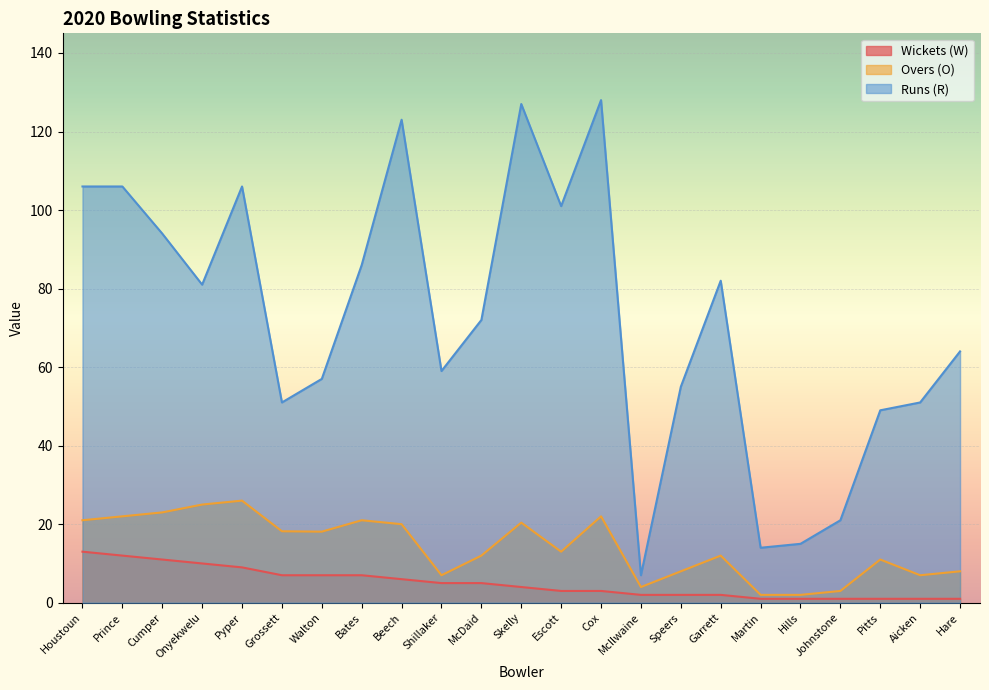

True or false: Overs (O) and Wickets (W) intersect in this chart.

False